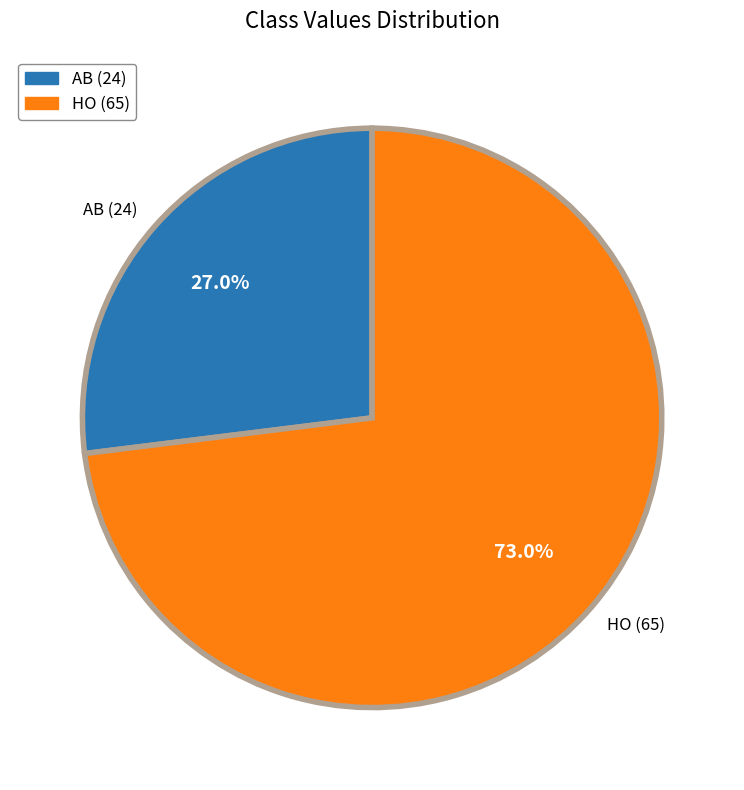

Count the number of slices in the pie.

2